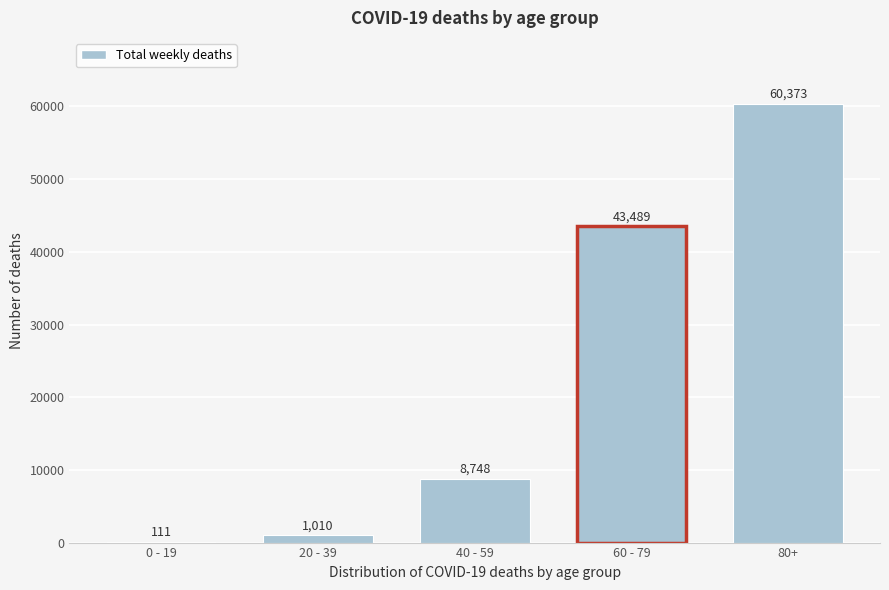

Reading left to right, extract all data points from this chart.

0 - 19=111	20 - 39=1010	40 - 59=8748	60 - 79=43489	80+=60373